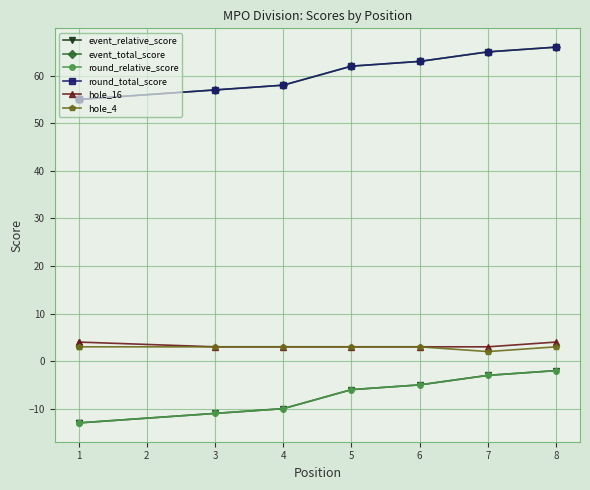

What is the average value of the hole_16 series?

3